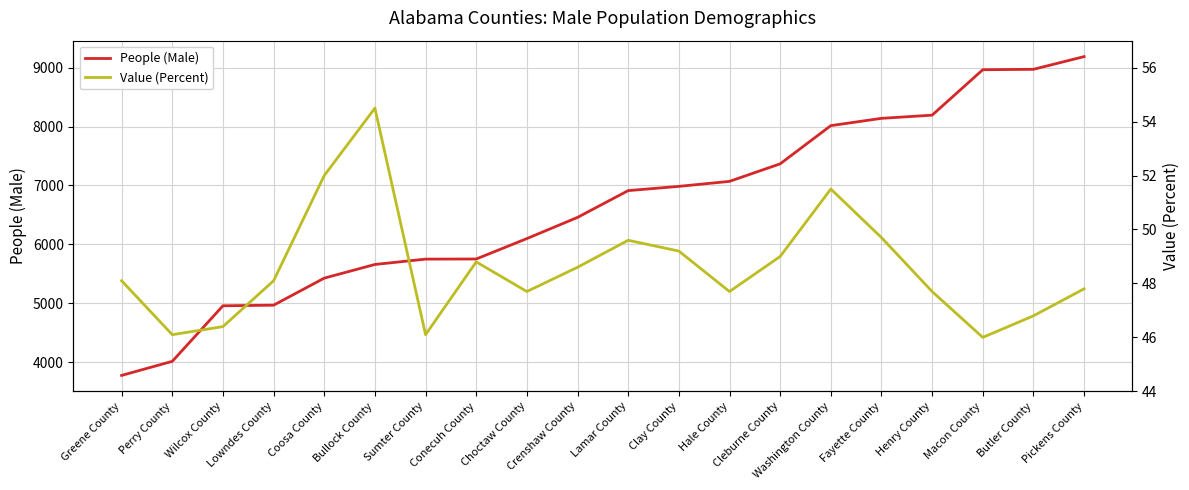

The Value (Percent) series shows 51.5 at Washington County. True or false?

True